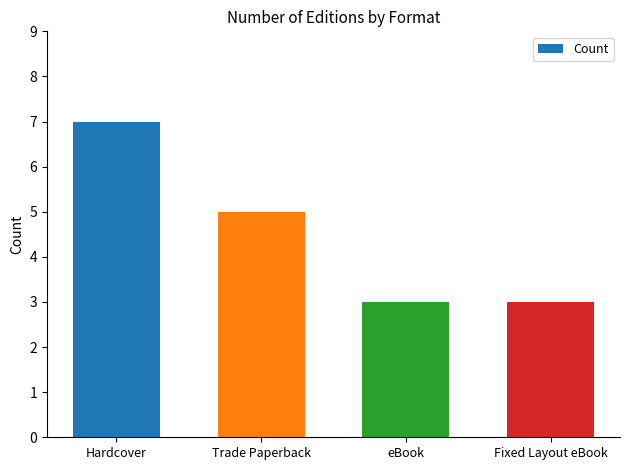

What is the approximate value at Fixed Layout eBook?

3